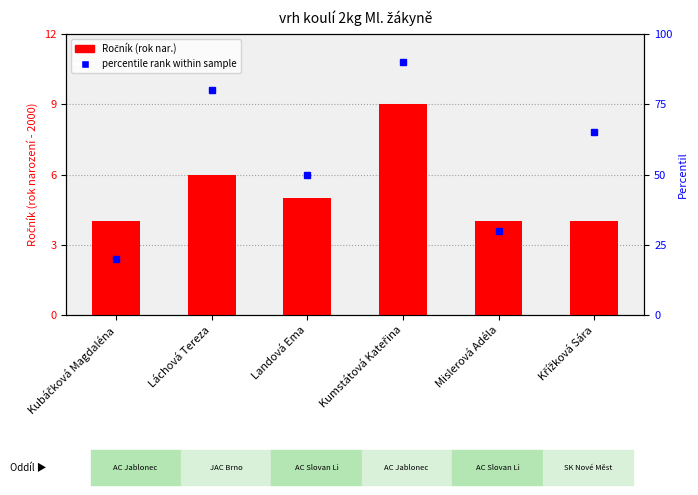

Reading left to right, transcribe all the data shown in this chart.

Ročník: Kubáčková Magdaléna=4	Láchová Tereza=6	Landová Ema=5	Kumstátová Kateřina=9	Mislerová Adéla=4	Křížková Sára=4
percentile rank within sample: Kubáčková Magdaléna=20	Láchová Tereza=80	Landová Ema=50	Kumstátová Kateřina=90	Mislerová Adéla=30	Křížková Sára=65